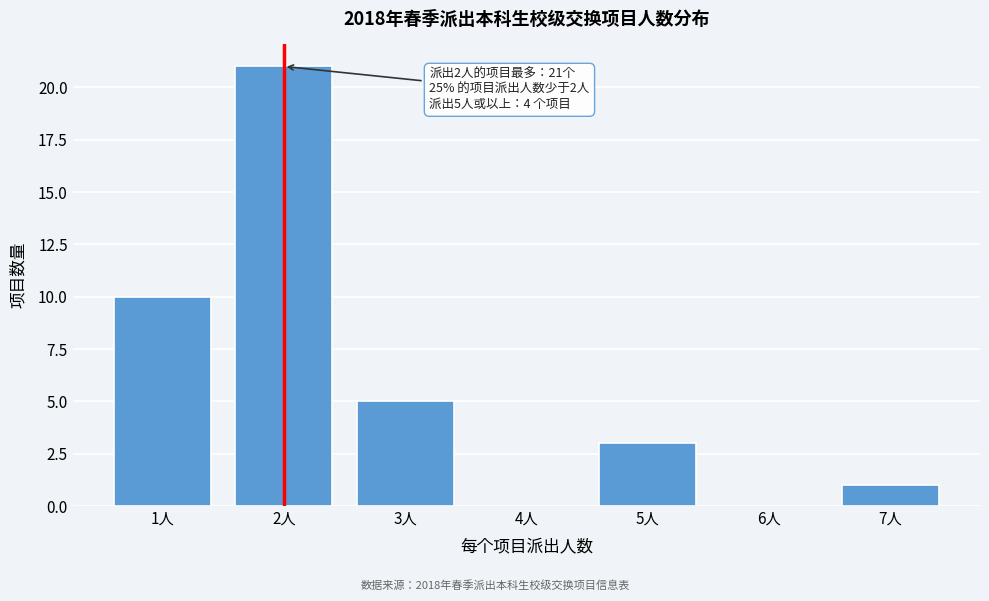

Reading left to right, list all the values displayed in this chart.

1人=10	2人=21	3人=5	4人=0	5人=3	6人=0	7人=1